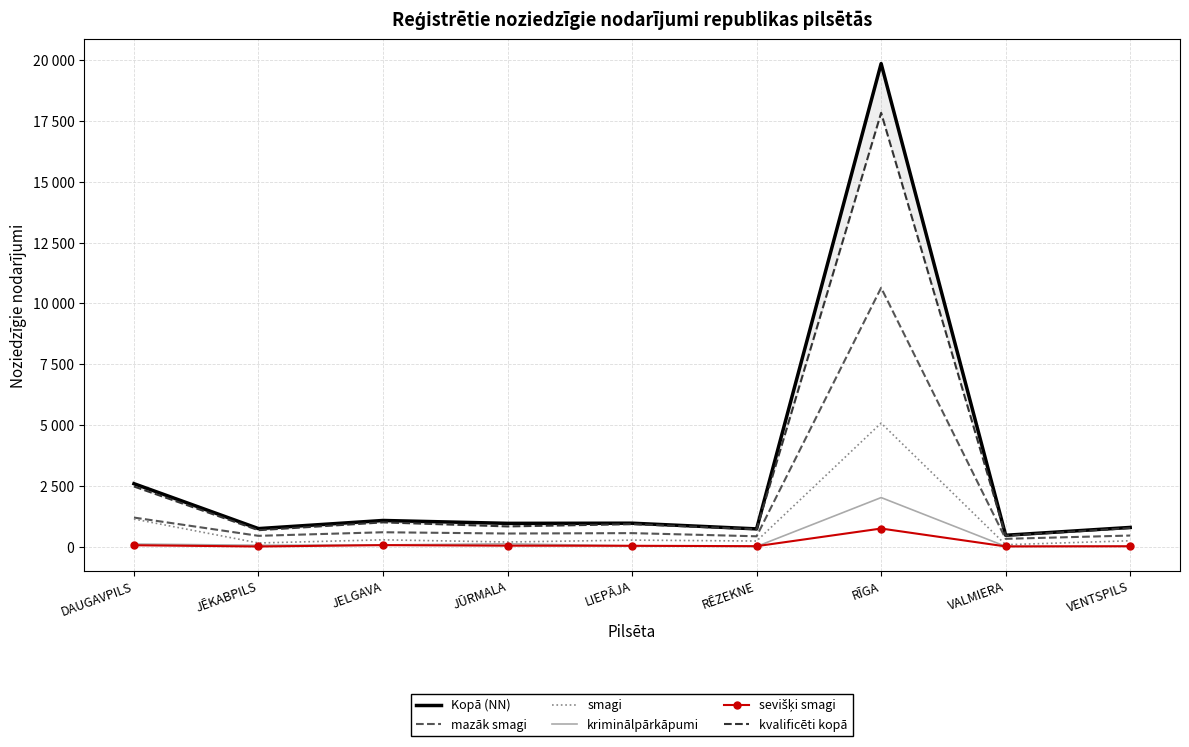

Rank the series by their maximum value, from lowest to highest.

sevišķi smagi, kriminālpārkāpumi, smagi, mazāk smagi, kvalificēti kopā, Kopā (NN)